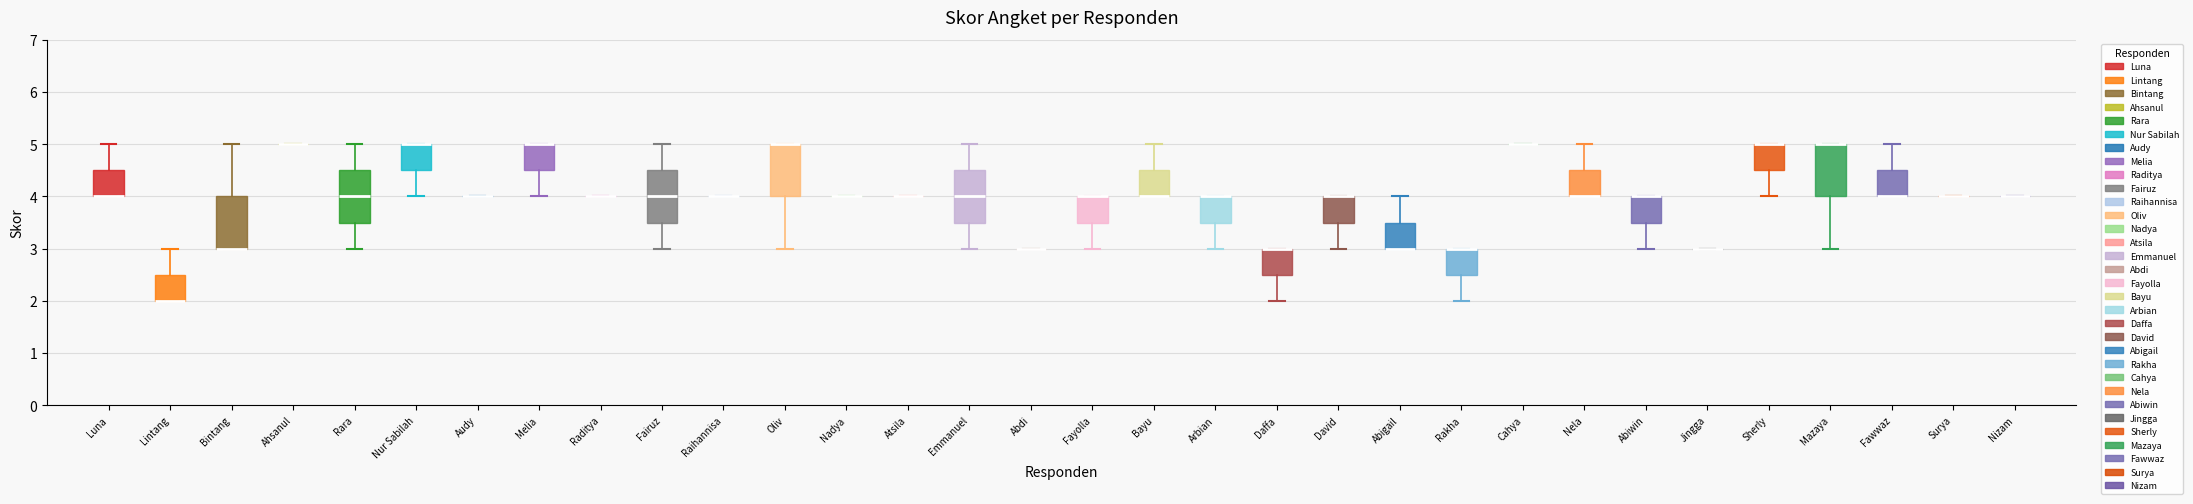

Reading left to right, transcribe this box plot: for each box, give where its median line is, the range the box spans, and where its two whiskers end, as read against the y-axis. The values are not printed on the chart, so give them approximately, as read against the axis.

Luna: median 4.0 (drawn on the box's lower edge), box 4.0 to 4.5, whiskers 4.0 to 5.0
Lintang: median 2.0 (drawn on the box's lower edge), box 2.0 to 2.5, whiskers 2.0 to 3.0
Bintang: median 3.0 (drawn on the box's lower edge), box 3.0 to 4.0, whiskers 3.0 to 5.0
Ahsanul: box collapsed to a line at 5.0, whiskers 5.0 to 5.0
Rara: median 4.0, box 3.5 to 4.5, whiskers 3.0 to 5.0
Nur Sabilah: median 5.0 (drawn on the box's upper edge), box 4.5 to 5.0, whiskers 4.0 to 5.0
Audy: box collapsed to a line at 4.0, whiskers 4.0 to 4.0
Melia: median 5.0 (drawn on the box's upper edge), box 4.5 to 5.0, whiskers 4.0 to 5.0
Raditya: box collapsed to a line at 4.0, whiskers 4.0 to 4.0
Fairuz: median 4.0, box 3.5 to 4.5, whiskers 3.0 to 5.0
Raihannisa: box collapsed to a line at 4.0, whiskers 4.0 to 4.0
Oliv: median 5.0 (drawn on the box's upper edge), box 4.0 to 5.0, whiskers 3.0 to 5.0
Nadya: box collapsed to a line at 4.0, whiskers 4.0 to 4.0
Atsila: box collapsed to a line at 4.0, whiskers 4.0 to 4.0
Emmanuel: median 4.0, box 3.5 to 4.5, whiskers 3.0 to 5.0
Abdi: box collapsed to a line at 3.0, whiskers 3.0 to 3.0
Fayolla: median 4.0 (drawn on the box's upper edge), box 3.5 to 4.0, whiskers 3.0 to 4.0
Bayu: median 4.0 (drawn on the box's lower edge), box 4.0 to 4.5, whiskers 4.0 to 5.0
Arbian: median 4.0 (drawn on the box's upper edge), box 3.5 to 4.0, whiskers 3.0 to 4.0
Daffa: median 3.0 (drawn on the box's upper edge), box 2.5 to 3.0, whiskers 2.0 to 3.0
David: median 4.0 (drawn on the box's upper edge), box 3.5 to 4.0, whiskers 3.0 to 4.0
Abigail: median 3.0 (drawn on the box's lower edge), box 3.0 to 3.5, whiskers 3.0 to 4.0
Rakha: median 3.0 (drawn on the box's upper edge), box 2.5 to 3.0, whiskers 2.0 to 3.0
Cahya: box collapsed to a line at 5.0, whiskers 5.0 to 5.0
Nela: median 4.0 (drawn on the box's lower edge), box 4.0 to 4.5, whiskers 4.0 to 5.0
Abiwin: median 4.0 (drawn on the box's upper edge), box 3.5 to 4.0, whiskers 3.0 to 4.0
Jingga: box collapsed to a line at 3.0, whiskers 3.0 to 3.0
Sherly: median 5.0 (drawn on the box's upper edge), box 4.5 to 5.0, whiskers 4.0 to 5.0
Mazaya: median 5.0 (drawn on the box's upper edge), box 4.0 to 5.0, whiskers 3.0 to 5.0
Fawwaz: median 4.0 (drawn on the box's lower edge), box 4.0 to 4.5, whiskers 4.0 to 5.0
Surya: box collapsed to a line at 4.0, whiskers 4.0 to 4.0
Nizam: box collapsed to a line at 4.0, whiskers 4.0 to 4.0